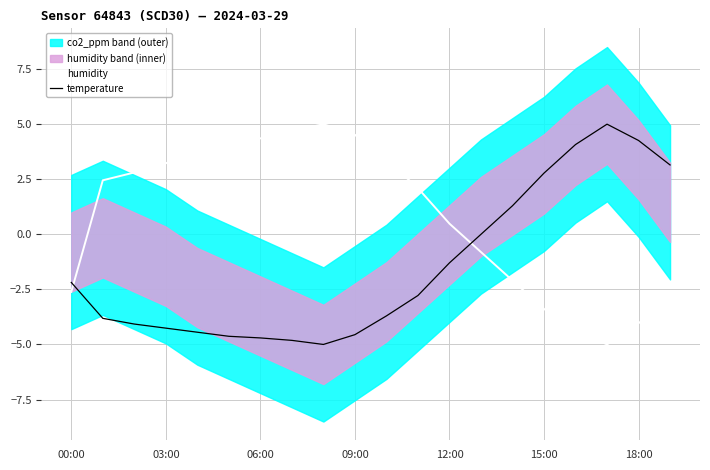

Is it true that temperature equals -4.6 at 09:00?

True